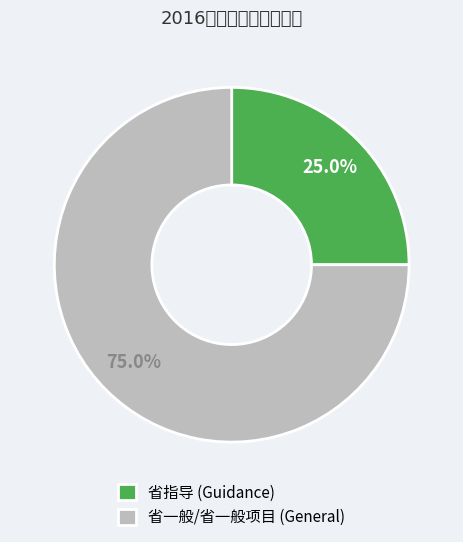

Which category has the biggest portion of the pie?

省一般/省一般项目 (General)